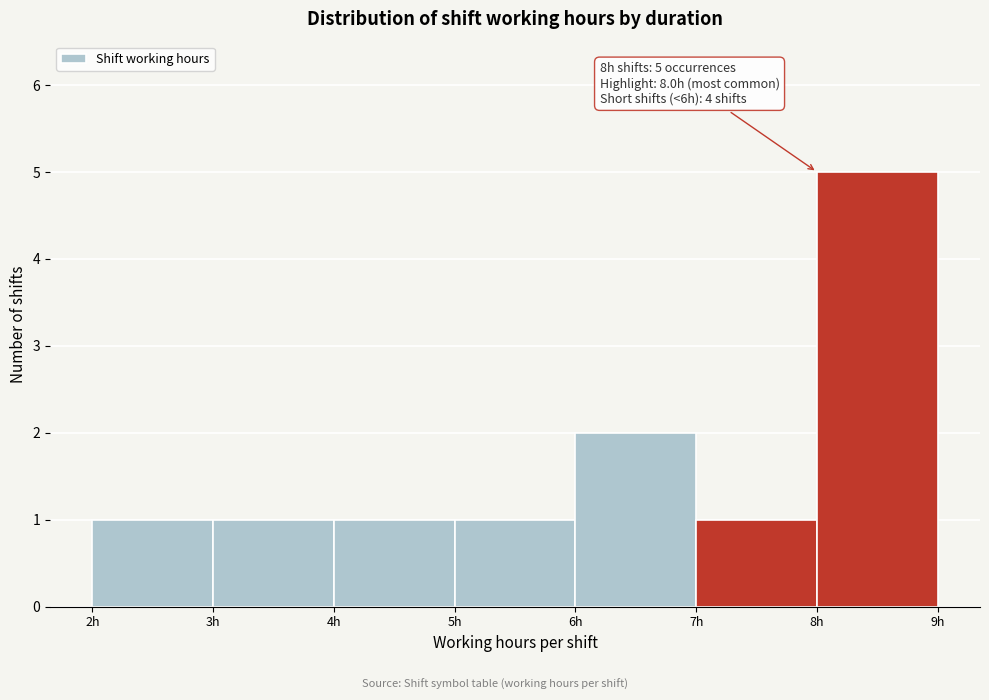

Over which range of the x-axis is the bar tallest?

8 to 9